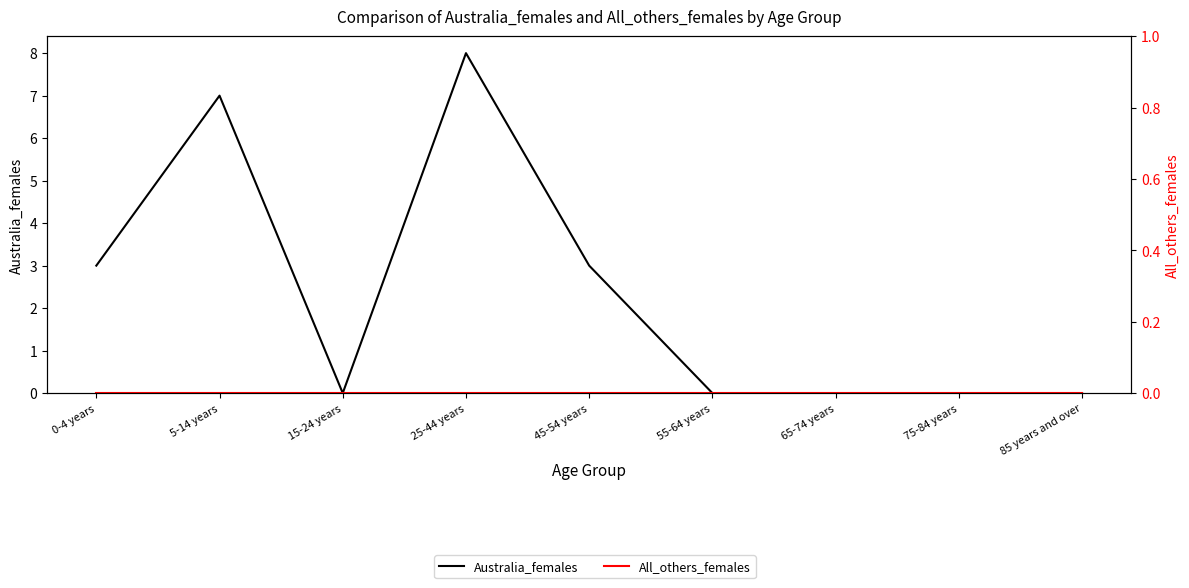

Which series has the largest range (max minus min)?

Australia_females